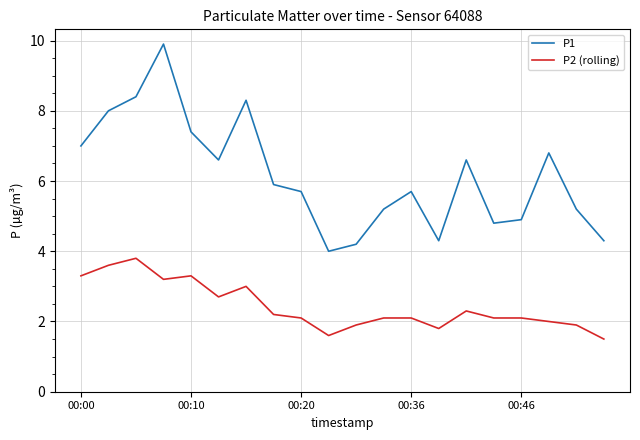

At how many categories does at least one series exceed 1?

20